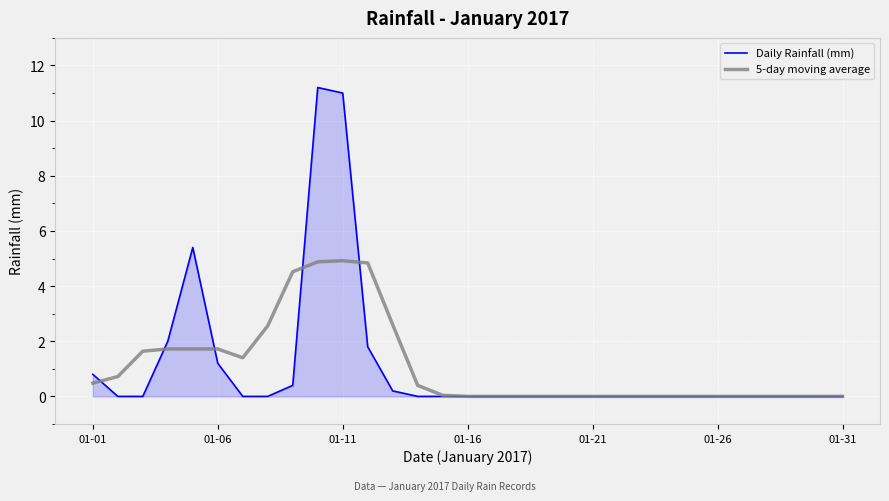

What is the maximum value shown in the chart?

11.2